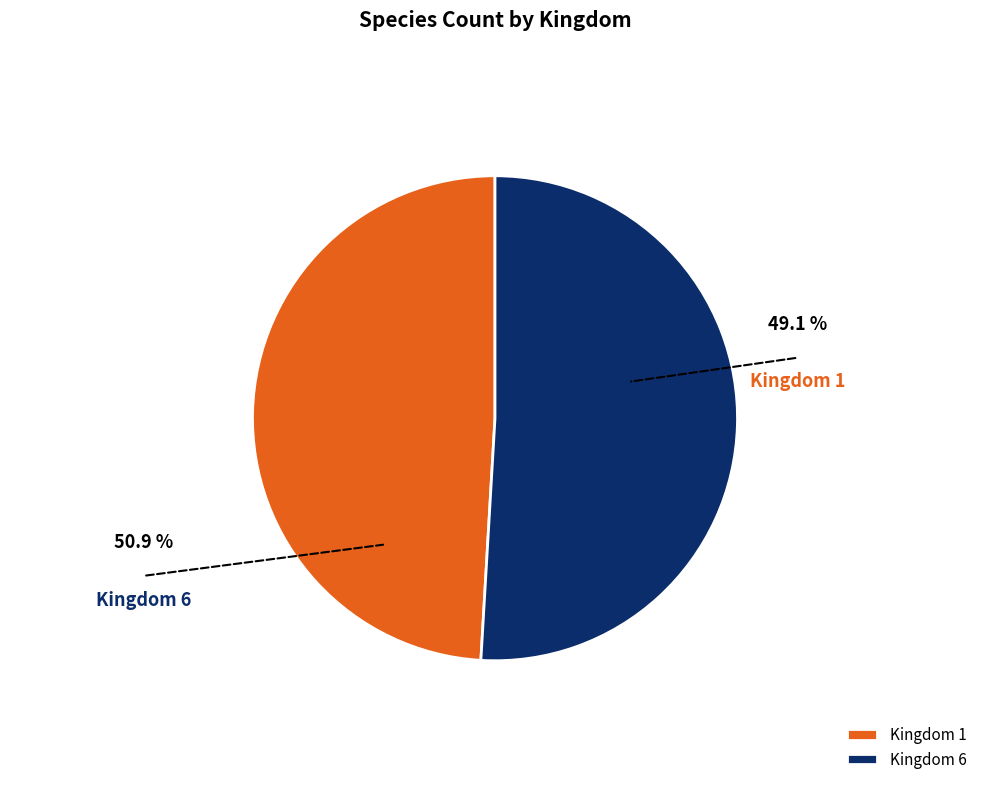

What is the ratio of the value at Kingdom 6 to the value at Kingdom 1?

1.0